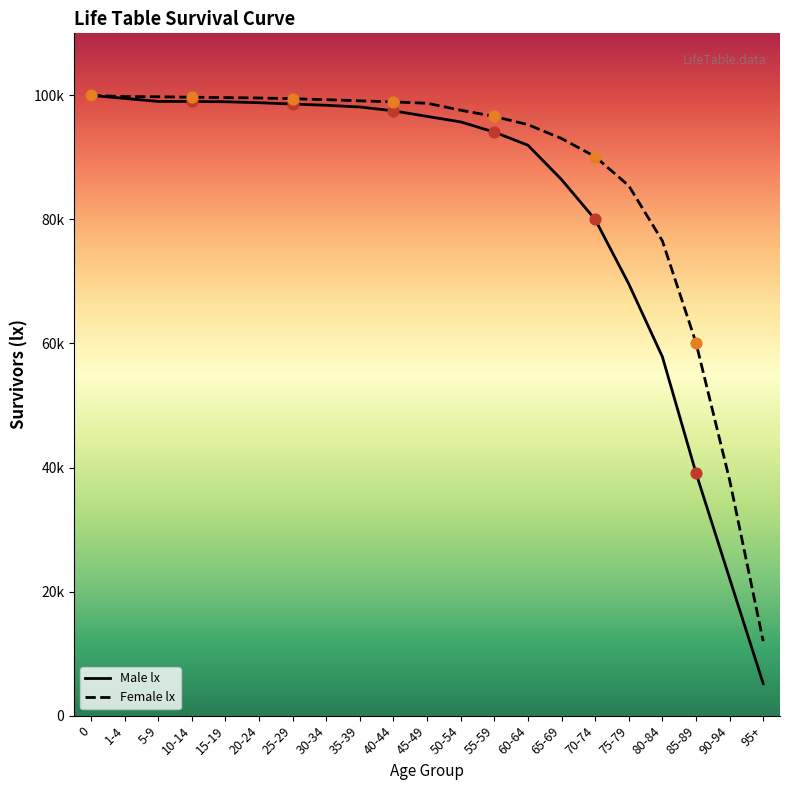

Which series contains the highest Y value?

Male lx